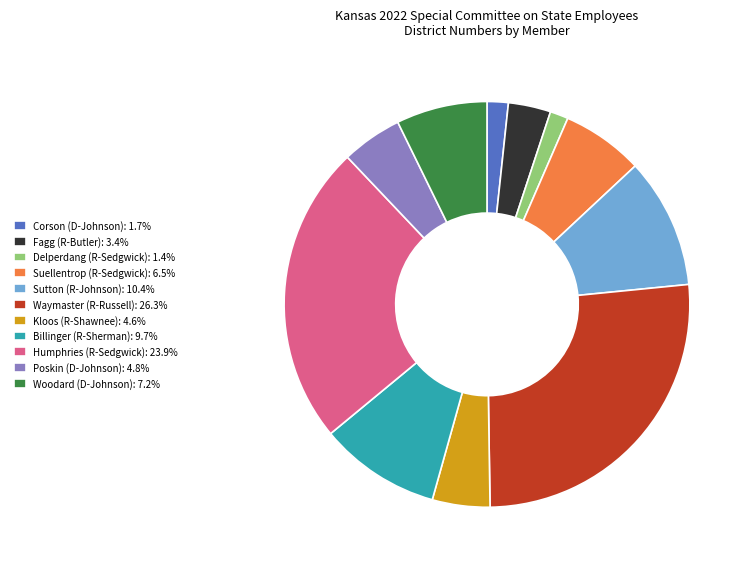

What is the ratio of the value at Billinger (R-Sherman): 9.7% to the value at Waymaster (R-Russell): 26.3%?

0.4